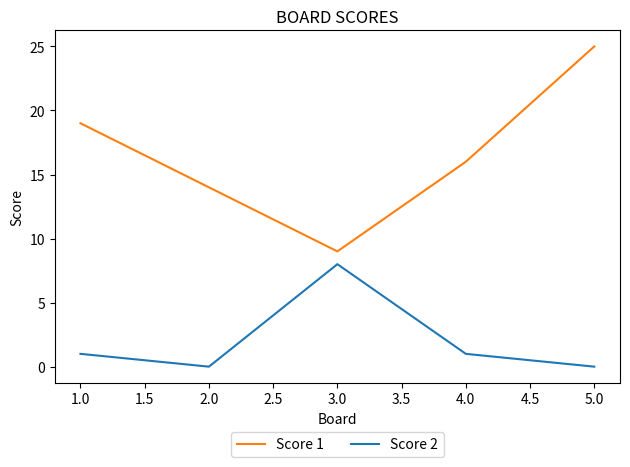

At which label does Score 2 reach its peak?

3.0